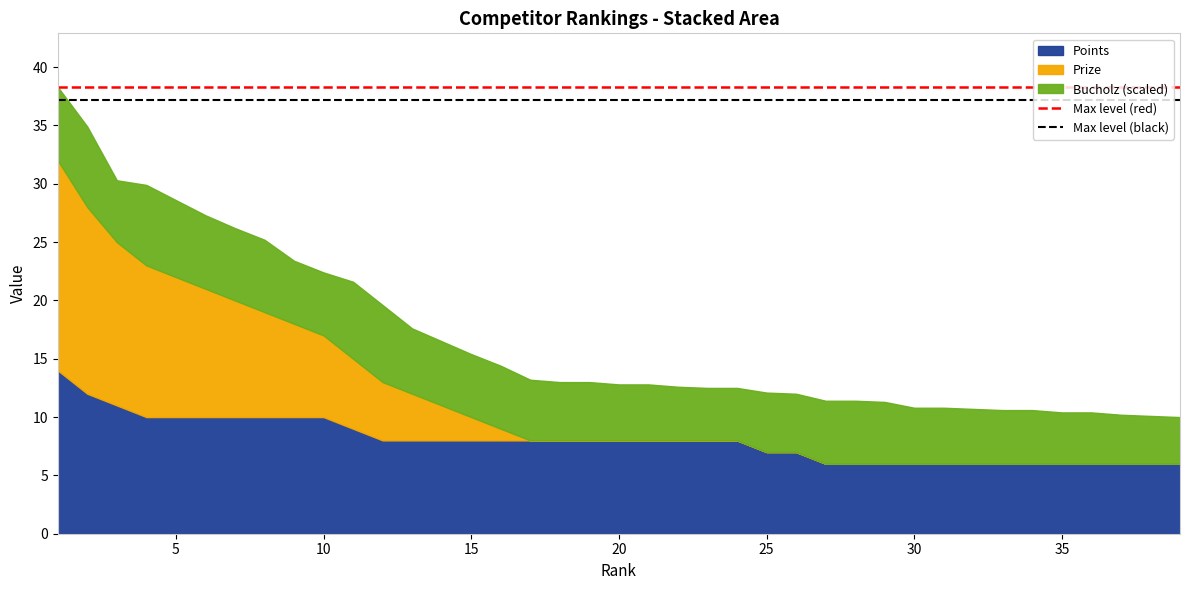

What is the total value across all series at 5?

28.6